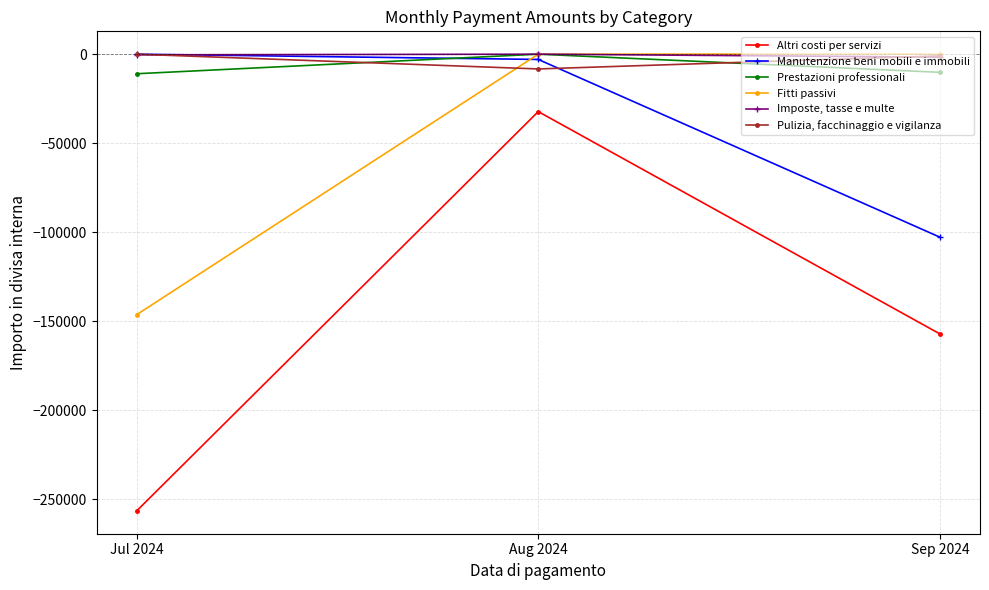

Is it true that Prestazioni professionali equals -10200.0 at Sep 2024?

True